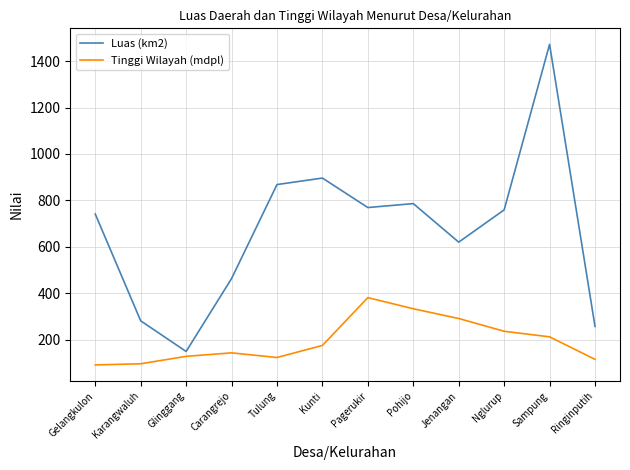

What is the difference between the maximum and minimum values in the Luas (km2) series?

1323